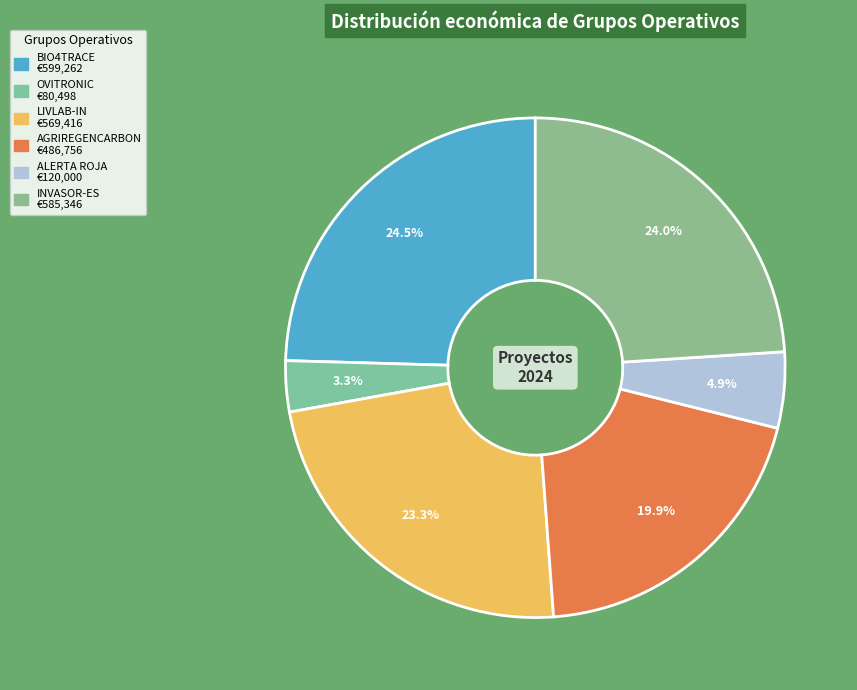

Does ALERTA ROJA represent more than half of the total?

No